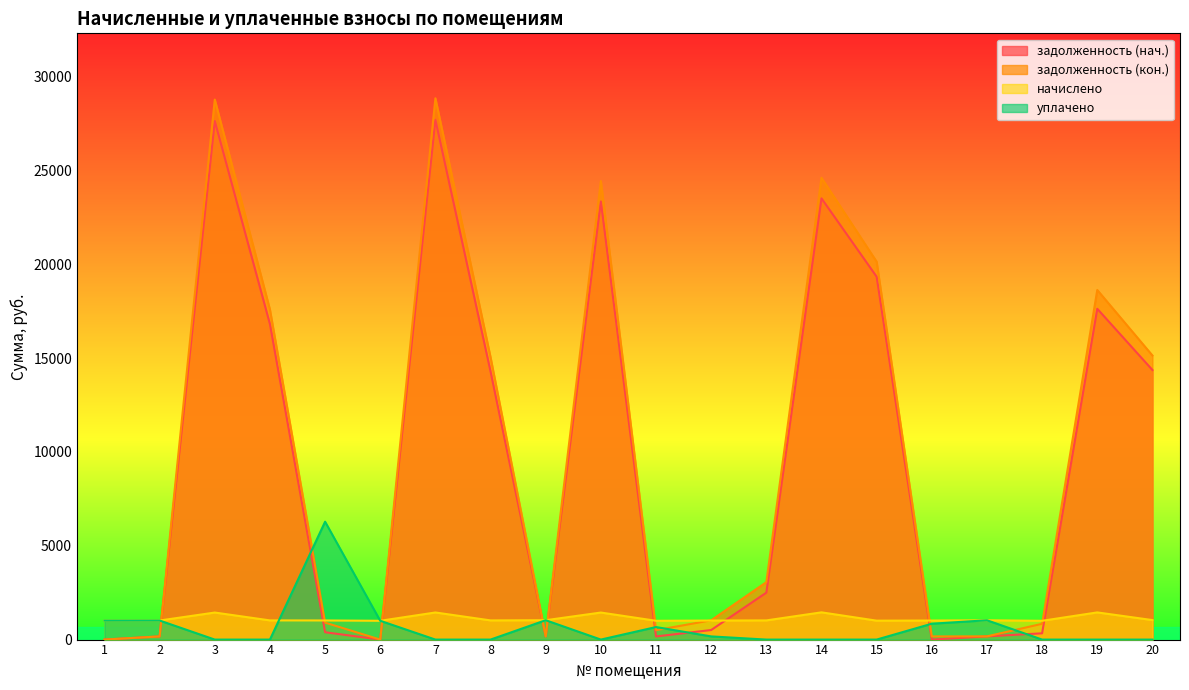

Which category has the highest value in the начислено series?

14